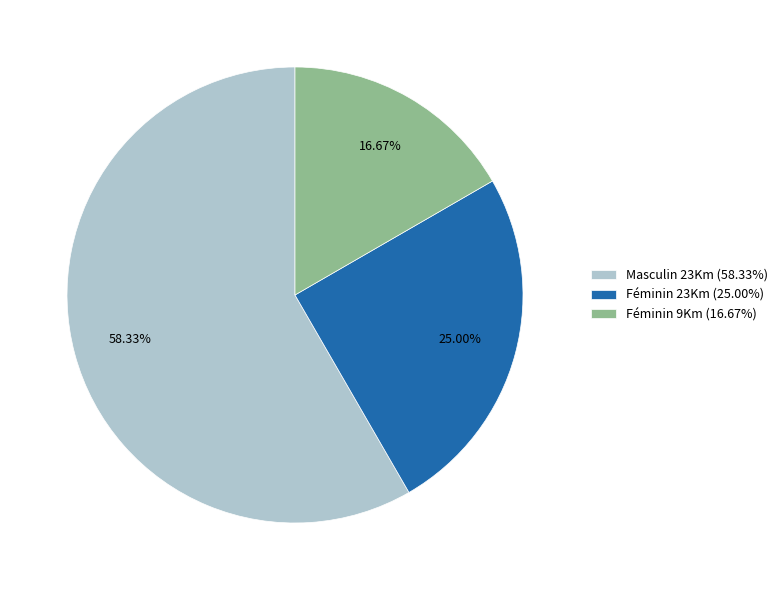

Between Masculin 23Km (58.33%) and Féminin 9Km (16.67%), which is larger?

Masculin 23Km (58.33%)